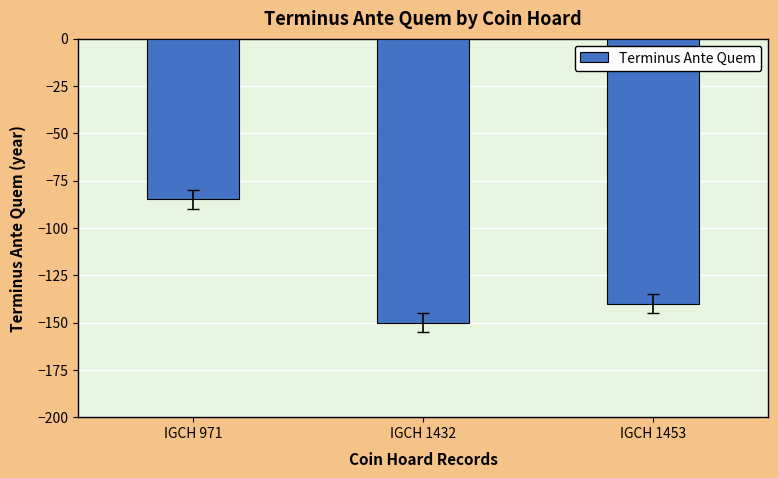

How many values exceed -140?

1